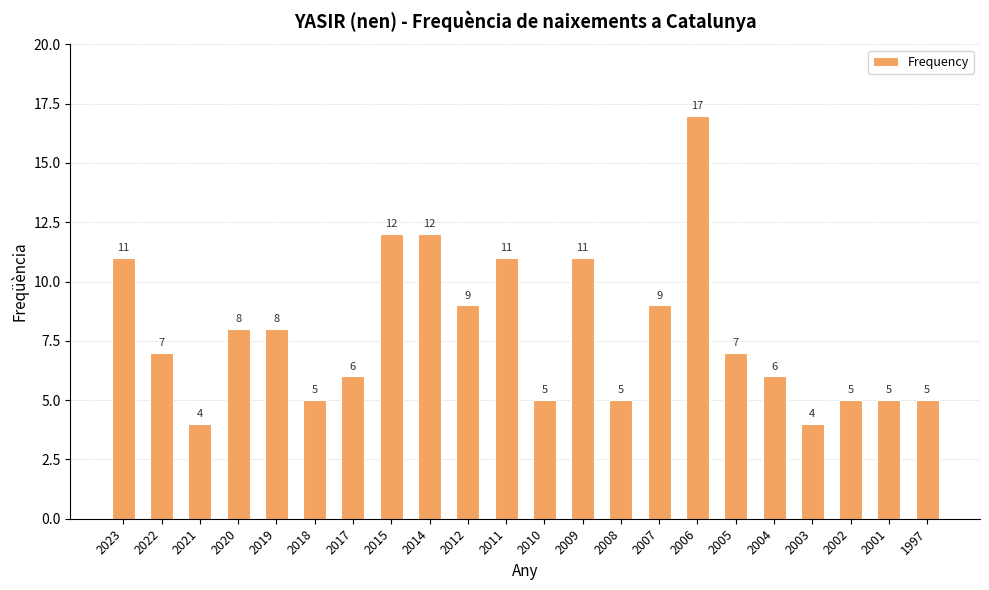

True or false: the data shows 12 at 2005.

False